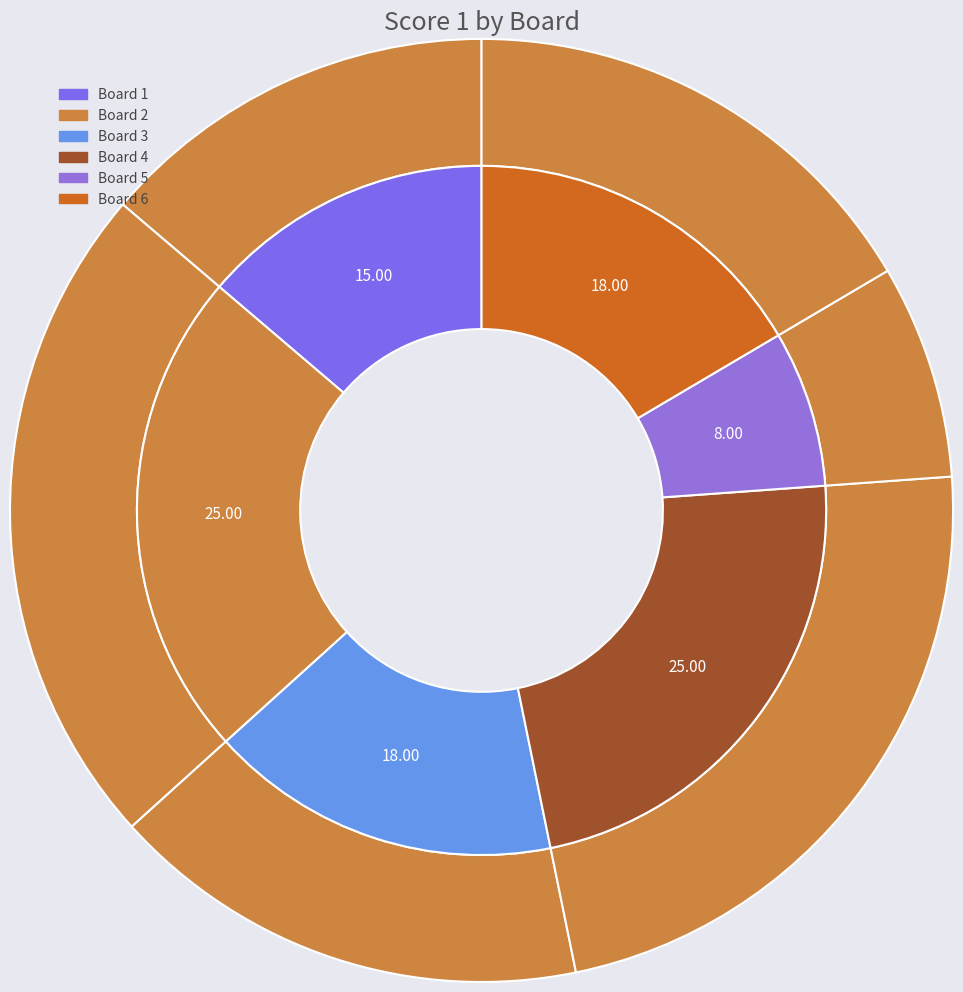

How many segments does this pie chart have?

6